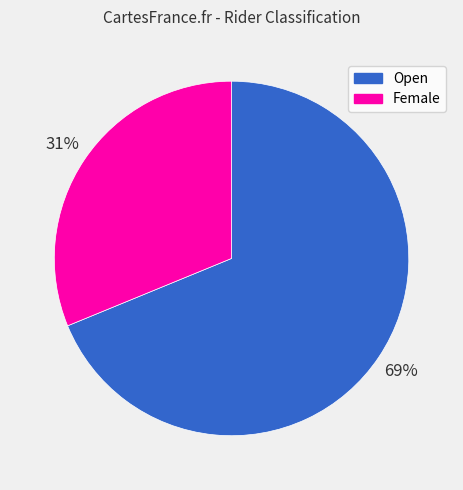

What is the largest slice in the pie chart?

Open